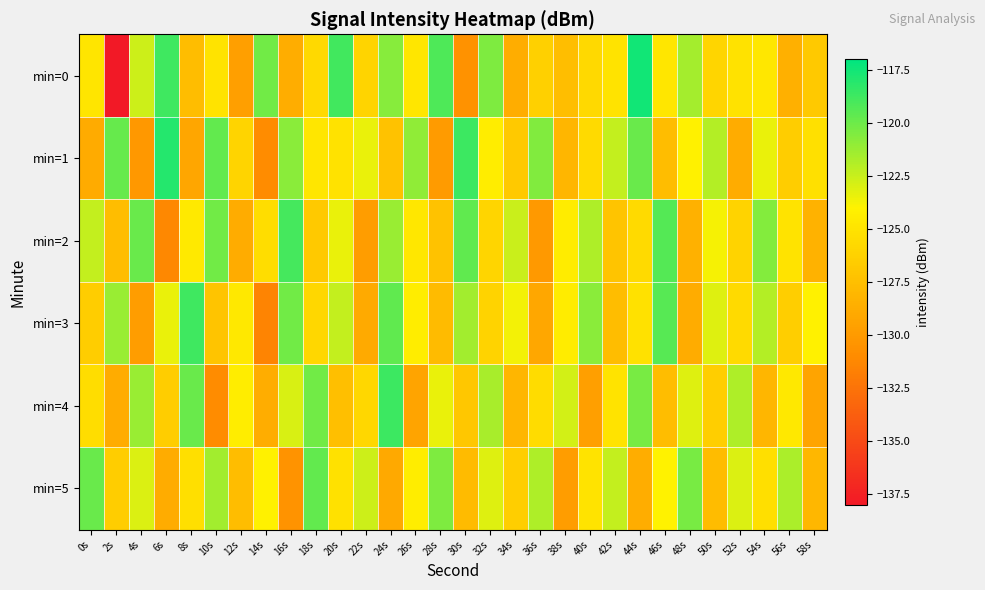

Reading left to right, transcribe all the data shown in this chart.

min=0: 0s=-124.9	2s=-138.2	4s=-122.6	6s=-118.8	8s=-127.6	10s=-125.0	12s=-129.7	14s=-120.2	16s=-128.7	18s=-125.8	20s=-118.8	22s=-126.1	24s=-120.7	26s=-124.8	28s=-119.2	30s=-130.6	32s=-120.5	34s=-128.7	36s=-126.3	38s=-127.6	40s=-125.7	42s=-125.0	44s=-117.5	46s=-124.8	48s=-121.6	50s=-126.0	52s=-125.1	54s=-124.7	56s=-128.5	58s=-126.8
min=1: 0s=-128.8	2s=-119.8	4s=-130.1	6s=-118.0	8s=-129.2	10s=-119.8	12s=-126.1	14s=-131.0	16s=-120.8	18s=-124.9	20s=-125.1	22s=-123.4	24s=-127.3	26s=-121.0	28s=-129.9	30s=-118.7	32s=-124.3	34s=-126.8	36s=-120.5	38s=-128.1	40s=-125.7	42s=-122.3	44s=-119.9	46s=-127.7	48s=-124.1	50s=-122.0	52s=-128.8	54s=-123.5	56s=-126.5	58s=-125.2
min=2: 0s=-122.3	2s=-127.7	4s=-119.9	6s=-131.2	8s=-124.6	10s=-120.1	12s=-128.8	14s=-125.4	16s=-118.9	18s=-126.8	20s=-123.5	22s=-129.9	24s=-121.2	26s=-124.8	28s=-127.3	30s=-119.7	32s=-126.0	34s=-122.5	36s=-130.1	38s=-124.5	40s=-121.8	42s=-127.1	44s=-125.7	46s=-119.3	48s=-128.5	50s=-123.8	52s=-126.1	54s=-120.7	56s=-125.0	58s=-128.3
min=3: 0s=-126.5	2s=-121.2	4s=-129.9	6s=-123.5	8s=-118.8	10s=-127.1	12s=-124.7	14s=-131.5	16s=-120.1	18s=-125.8	20s=-122.3	22s=-128.9	24s=-119.7	26s=-124.3	28s=-127.8	30s=-121.5	32s=-126.1	34s=-123.7	36s=-129.1	38s=-124.5	40s=-120.8	42s=-127.7	44s=-125.1	46s=-119.5	48s=-128.8	50s=-123.1	52s=-125.7	54s=-122.0	56s=-126.5	58s=-124.1
min=4: 0s=-125.4	2s=-128.8	4s=-121.2	6s=-126.5	8s=-119.9	10s=-131.0	12s=-124.3	14s=-128.7	16s=-123.0	18s=-120.1	20s=-127.5	22s=-125.8	24s=-118.7	26s=-129.3	28s=-123.5	30s=-127.0	32s=-121.7	34s=-128.1	36s=-125.5	38s=-122.8	40s=-129.7	42s=-125.0	44s=-120.3	46s=-127.7	48s=-123.1	50s=-126.5	52s=-121.8	54s=-128.1	56s=-124.7	58s=-129.3
min=5: 0s=-119.9	2s=-126.5	4s=-123.0	6s=-128.8	8s=-125.3	10s=-121.5	12s=-127.7	14s=-124.1	16s=-130.5	18s=-119.8	20s=-125.1	22s=-122.7	24s=-129.0	26s=-124.3	28s=-120.5	30s=-127.8	32s=-123.1	34s=-126.5	36s=-121.8	38s=-129.9	40s=-125.0	42s=-122.3	44s=-128.7	46s=-124.0	48s=-120.3	50s=-127.7	52s=-123.0	54s=-125.3	56s=-121.7	58s=-128.0